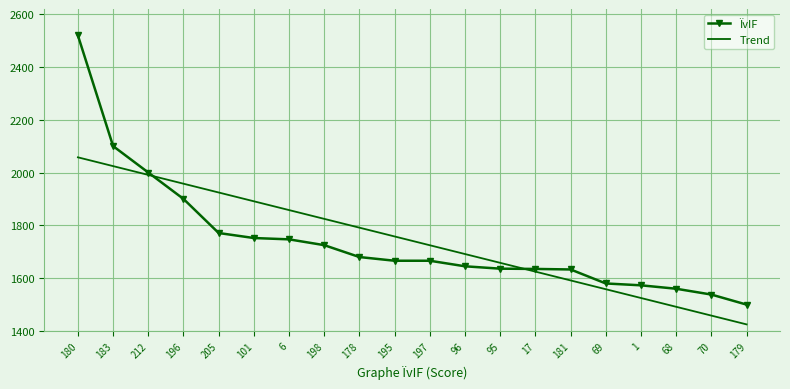

Where does the ÏvIF series first go above 1666?

180